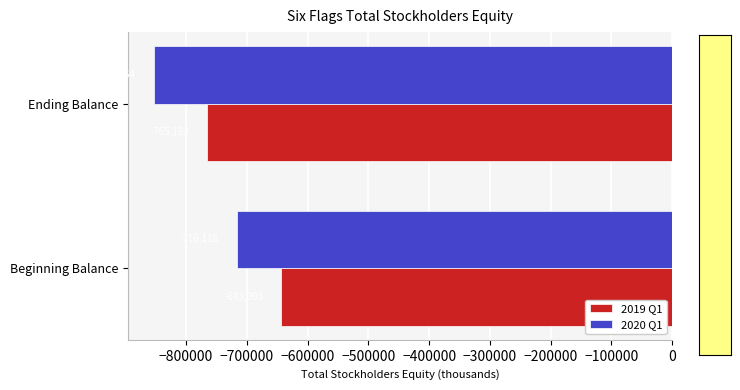

What is the sum of all 2019 Q1 values?

-1408275